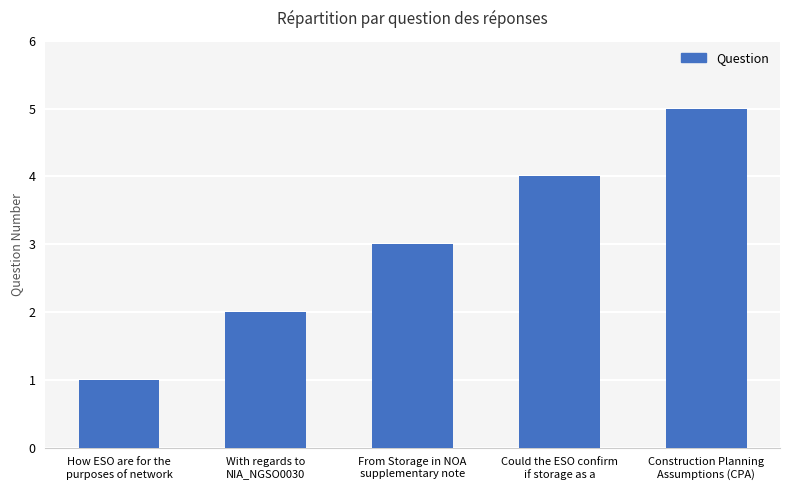

What is the difference between the maximum and minimum values?

4